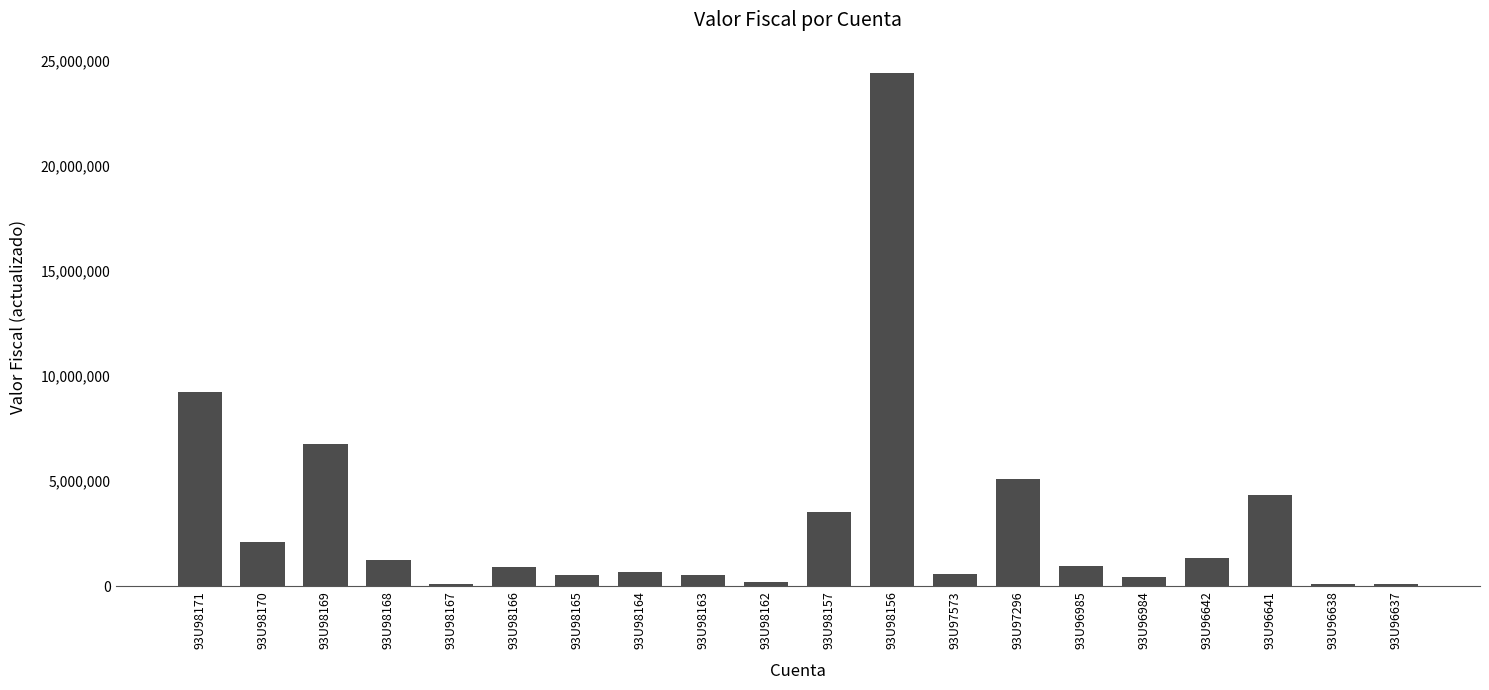

What is the sum of all values?

63316104.5